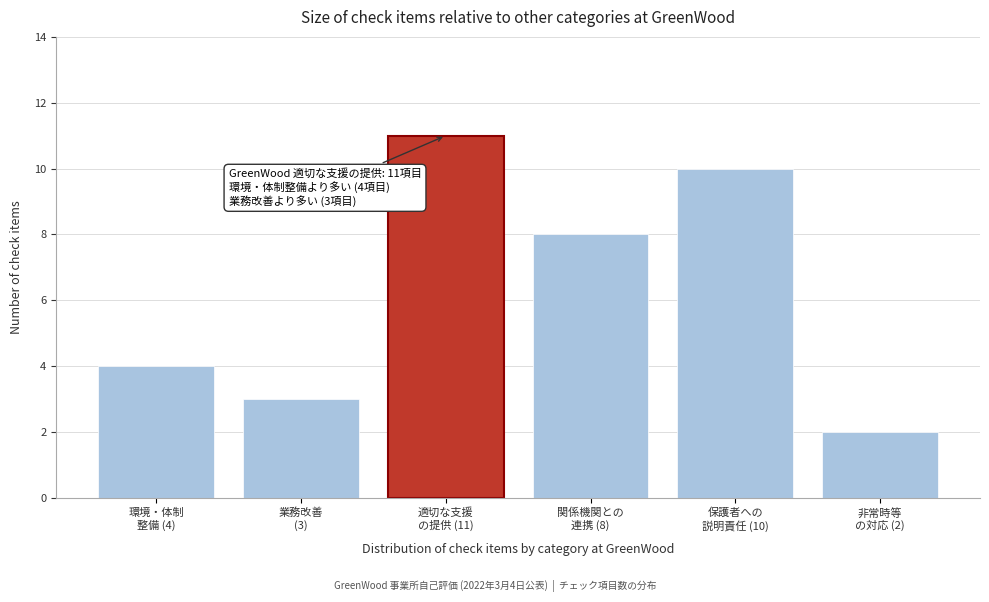

Reading right to left, transcribe all the data shown in this chart.

2	10	8	11	3	4